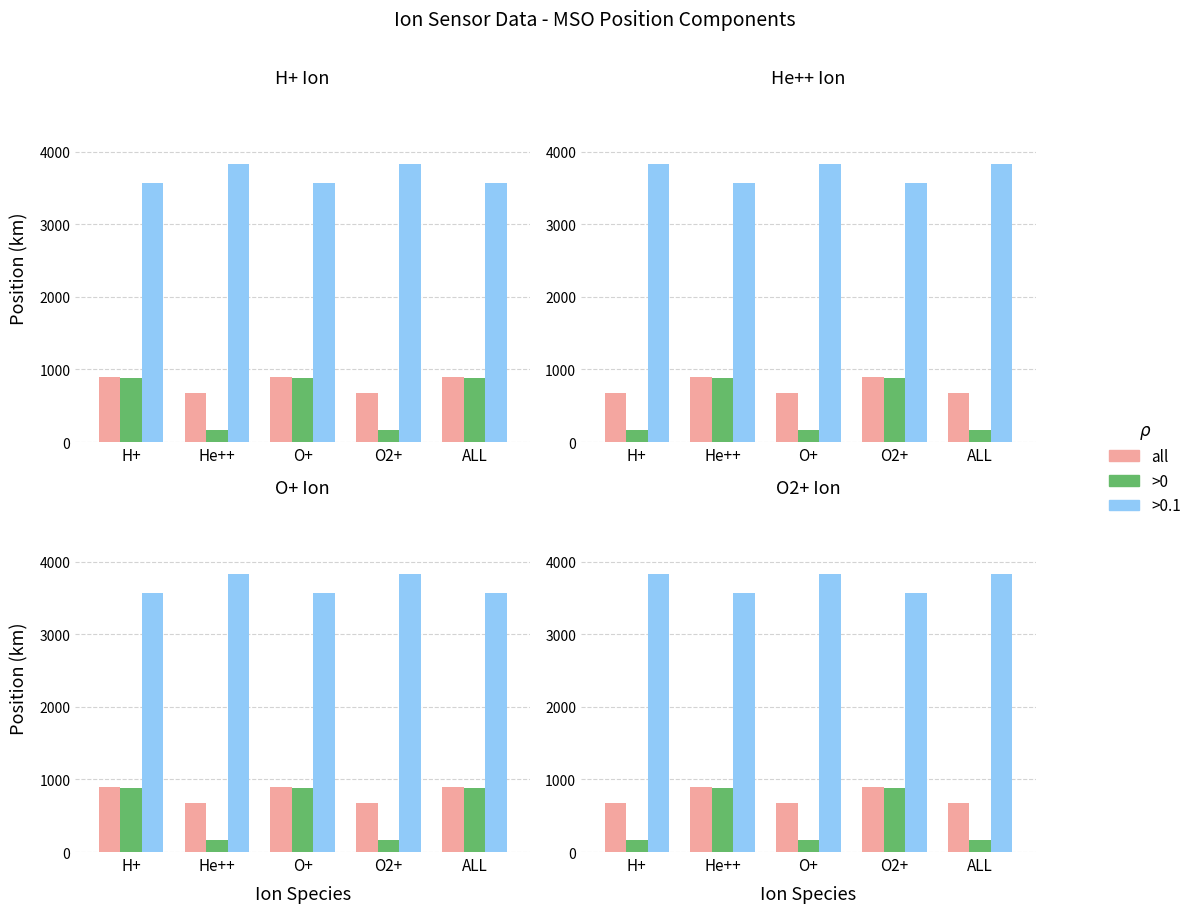

Which category has the highest value in the all series?

He++